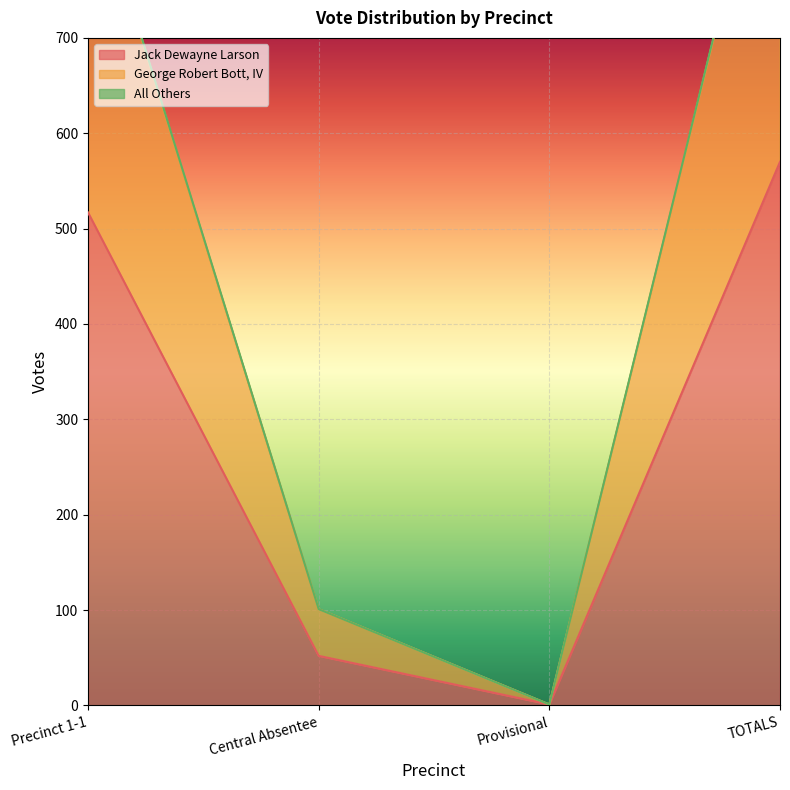

At which category is the sum across all series the highest?

TOTALS